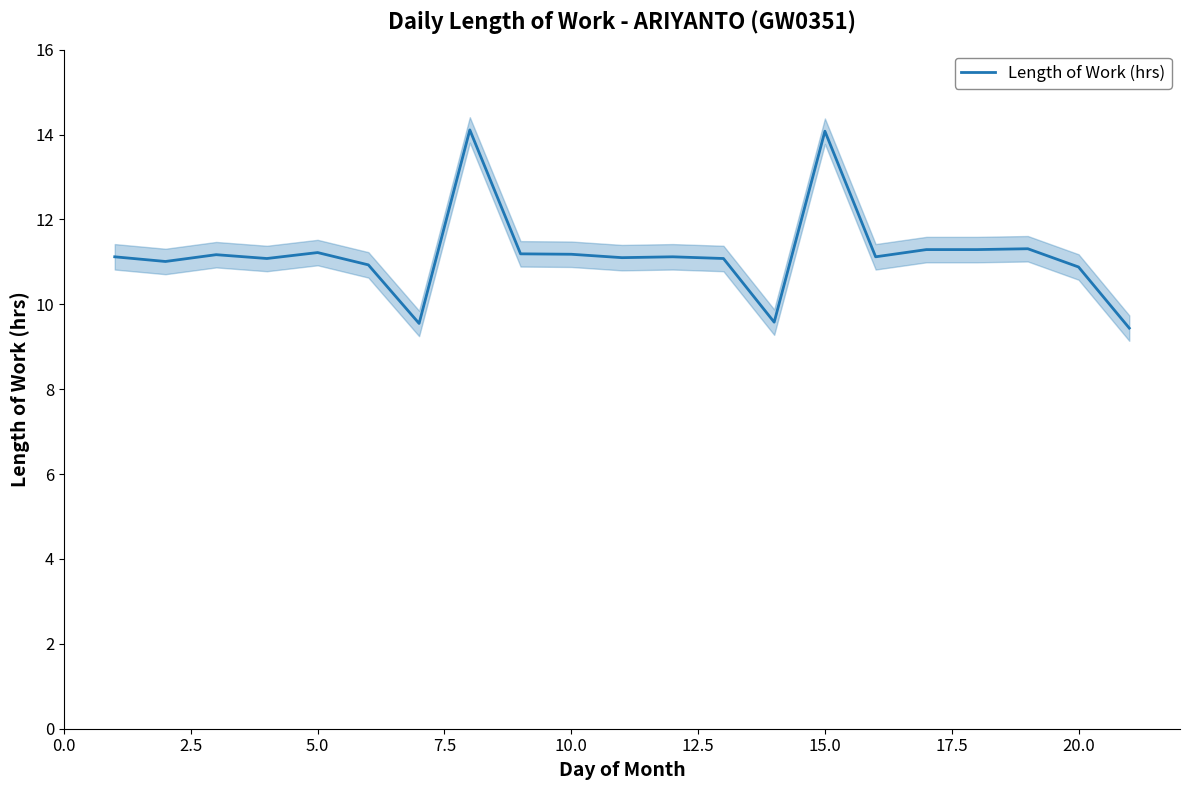

How many points are lower than both their immediate neighbors (excluding endpoints)?

6